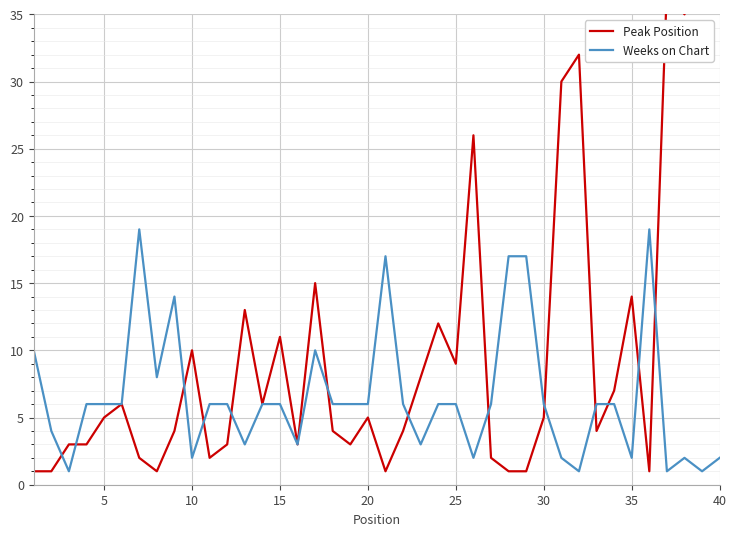

Which series changed the most between 35 and 34?

Peak Position